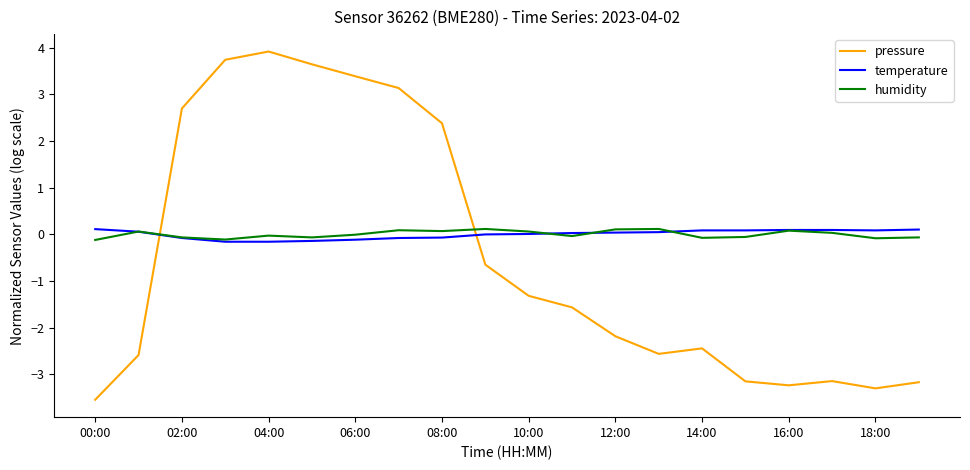

Which series has the widest spread of values?

pressure